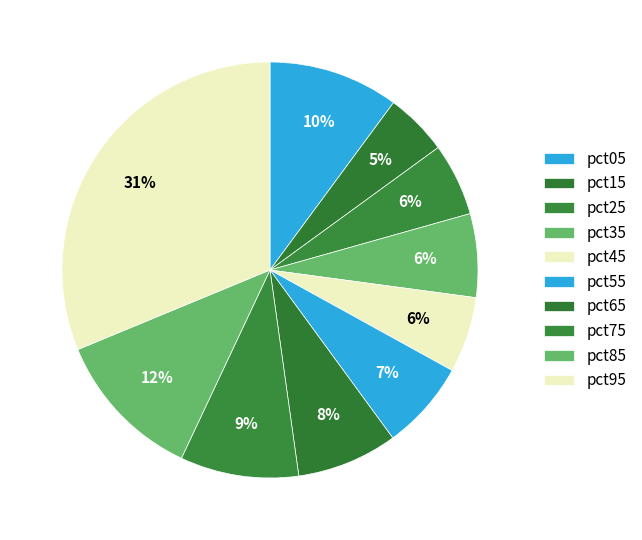

Count the number of slices in the pie.

10